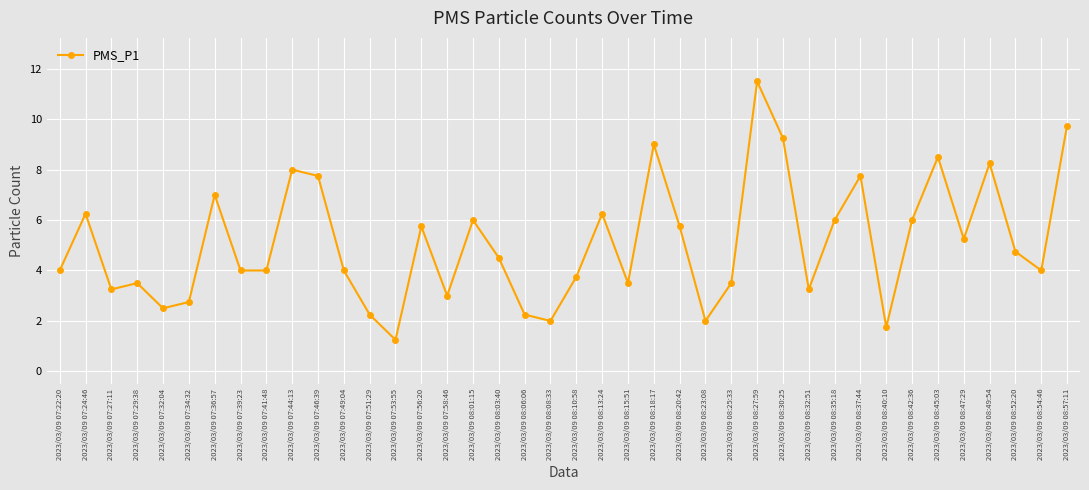

Which category has the lowest value across all series?

2023/03/09 07:53:55